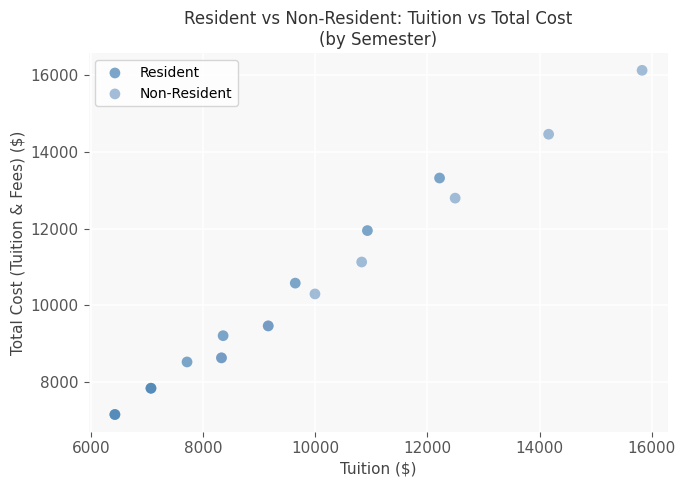

Which series reaches the maximum Y coordinate?

Non-Resident